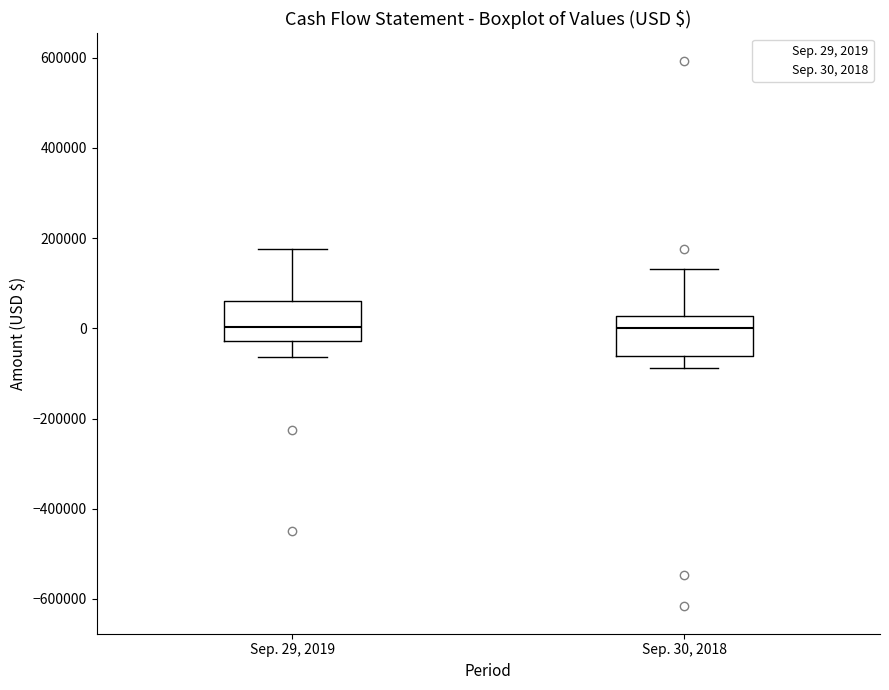

Reading left to right, read every box against the y-axis: the position of its median line, the range the box covers, and the ends of its whiskers. The values are not printed on the chart, so give them approximately, as read against the axis.

Sep. 29, 2019: median 0, box -20000 to 60000, whiskers -60000 to 180000
Sep. 30, 2018: median 0, box -60000 to 20000, whiskers -80000 to 140000